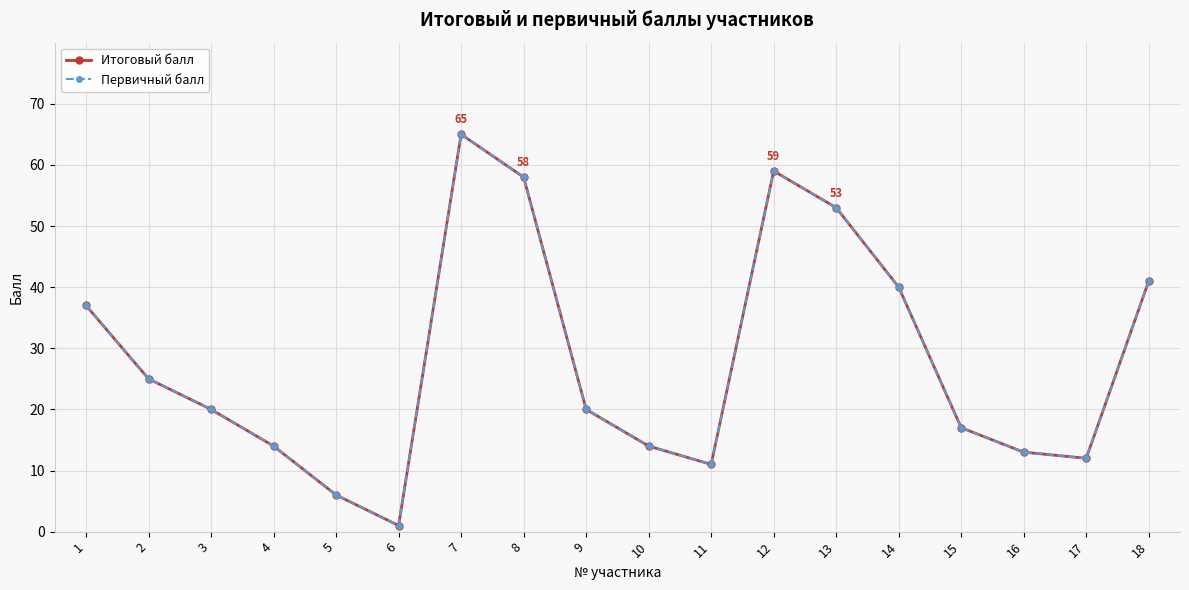

What is the value of the Итоговый балл point at the 18th from the left?

41